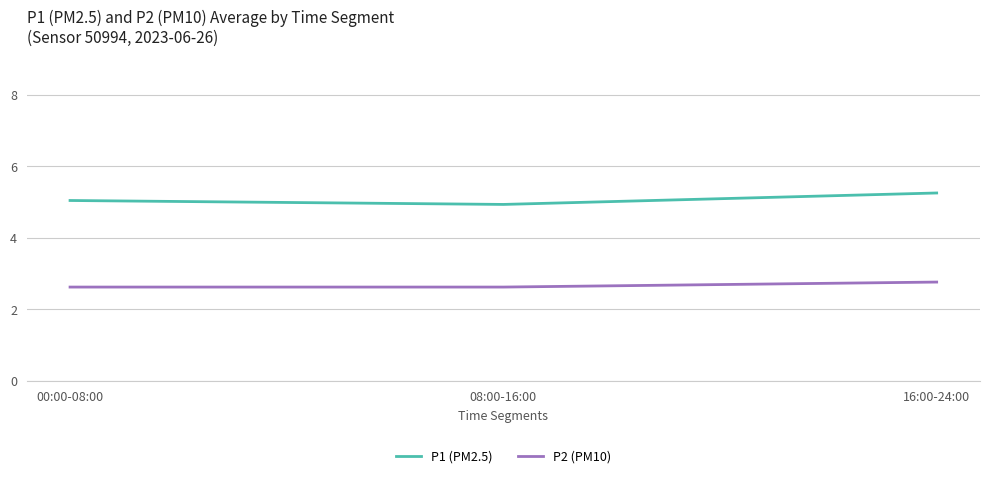

What is the sum of the P2 (PM10) values at 08:00-16:00 and 00:00-08:00?

5.2